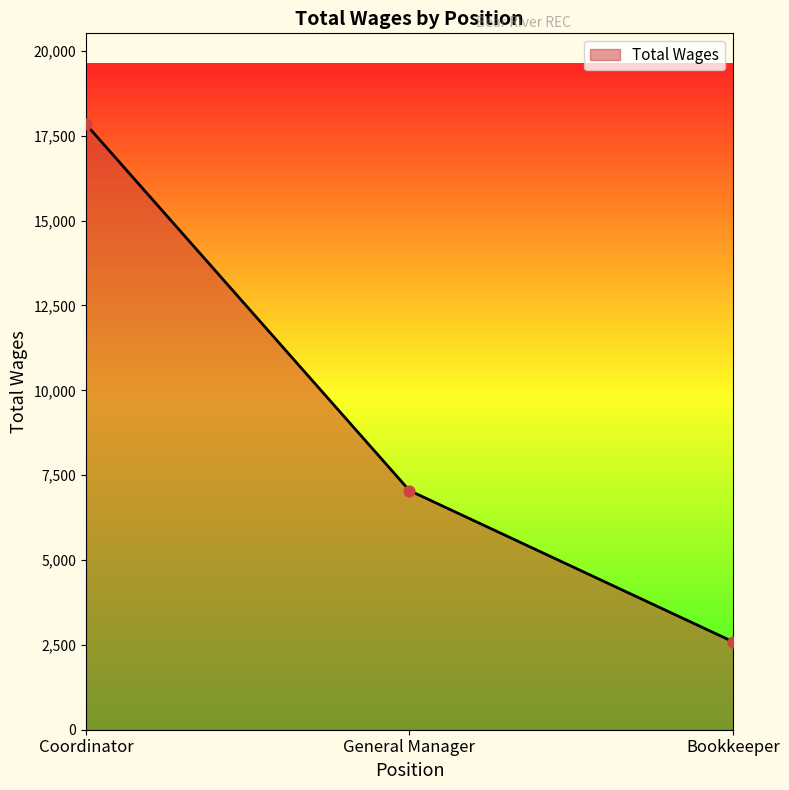

Which has a higher value, Coordinator or Bookkeeper?

Coordinator